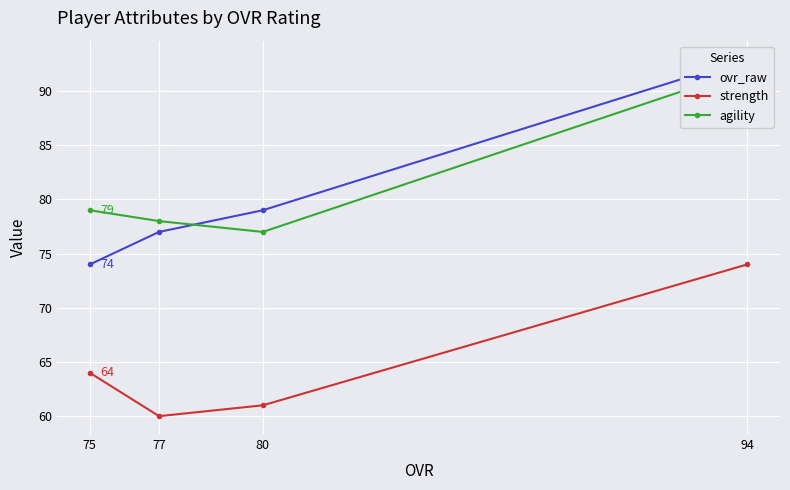

What is the greatest value displayed?

93